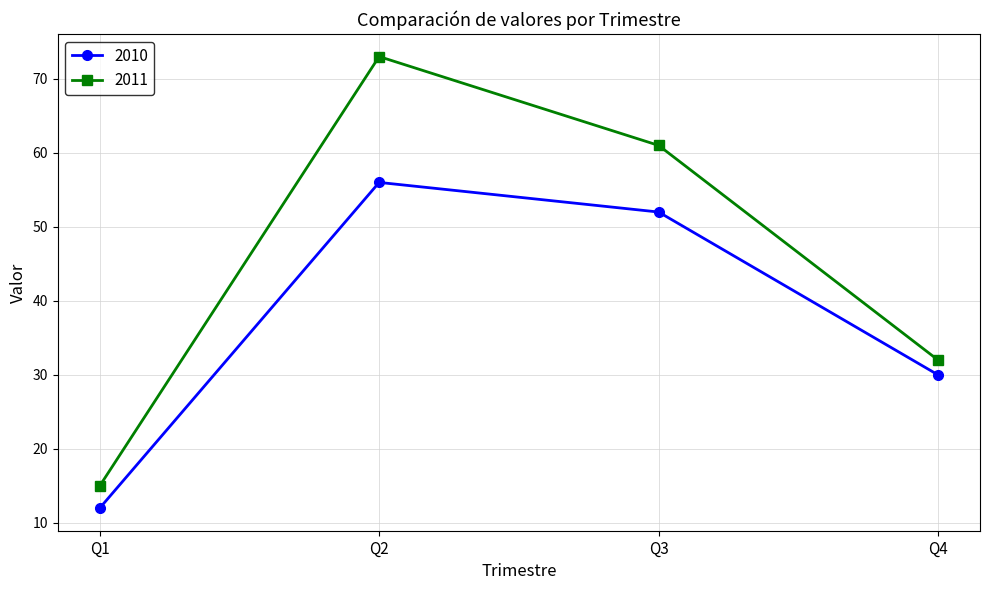

At which category does 2011 reach its first local peak?

Q2